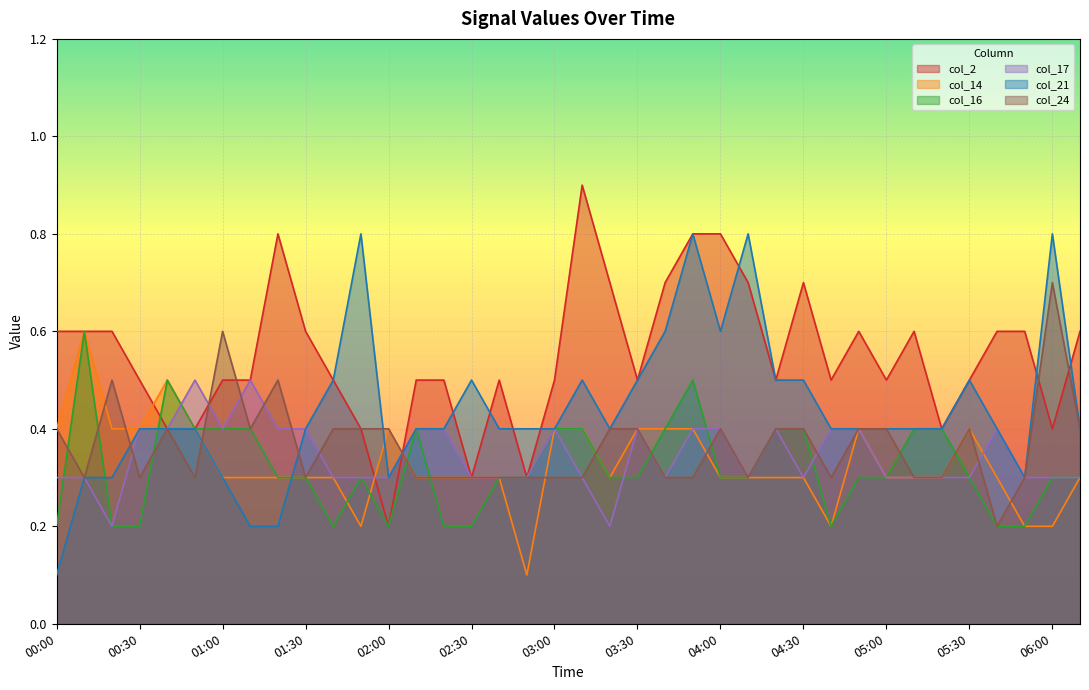

How many lines are shown in the chart?

6